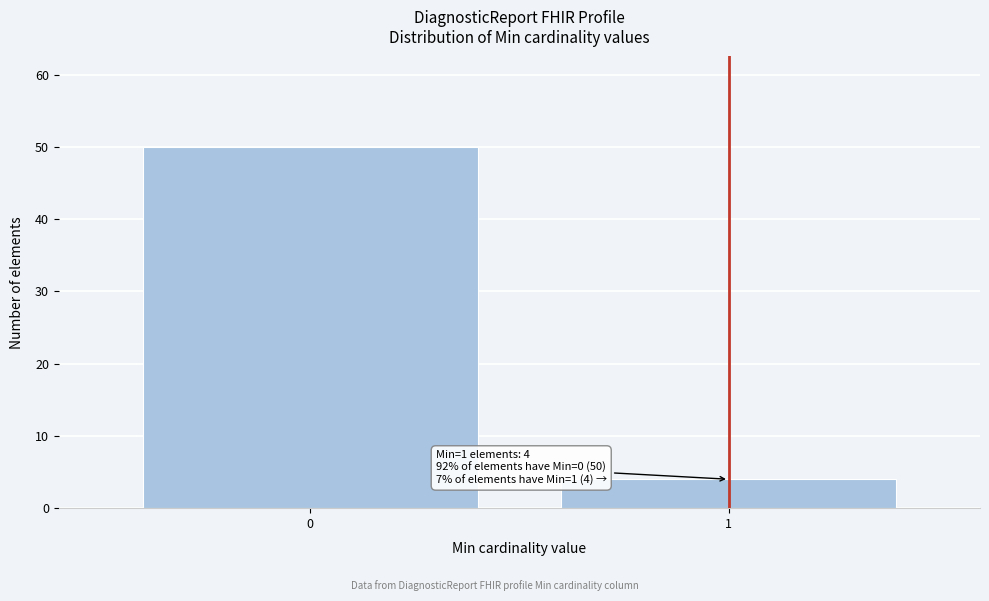

Reading left to right, transcribe all the data shown in this chart.

50	4